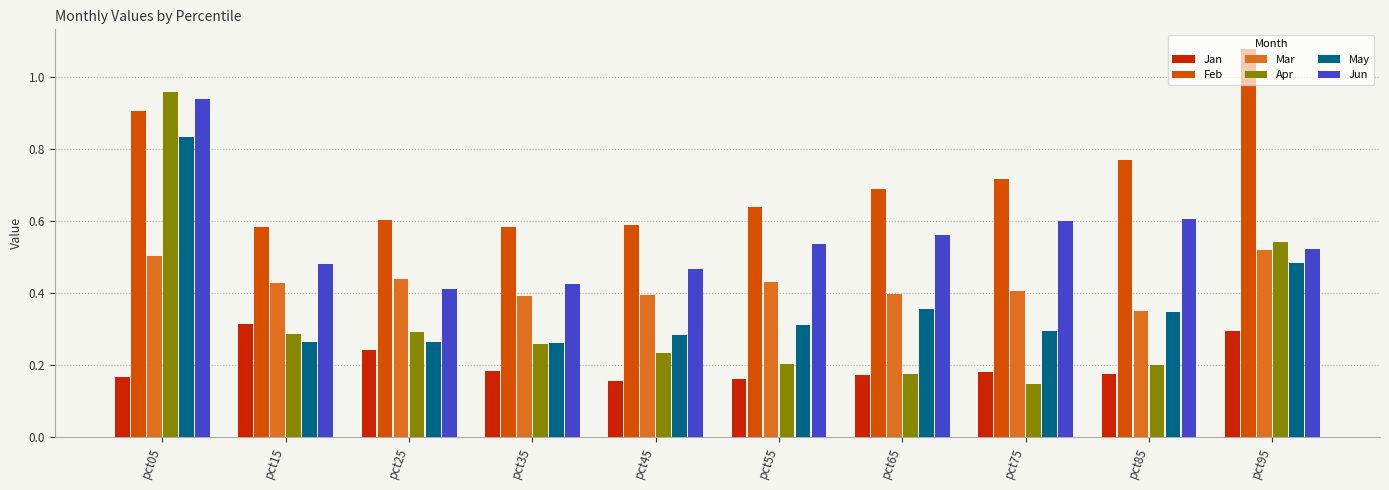

Is the value of Jun at pct85 greater than the value of May at pct65?

Yes